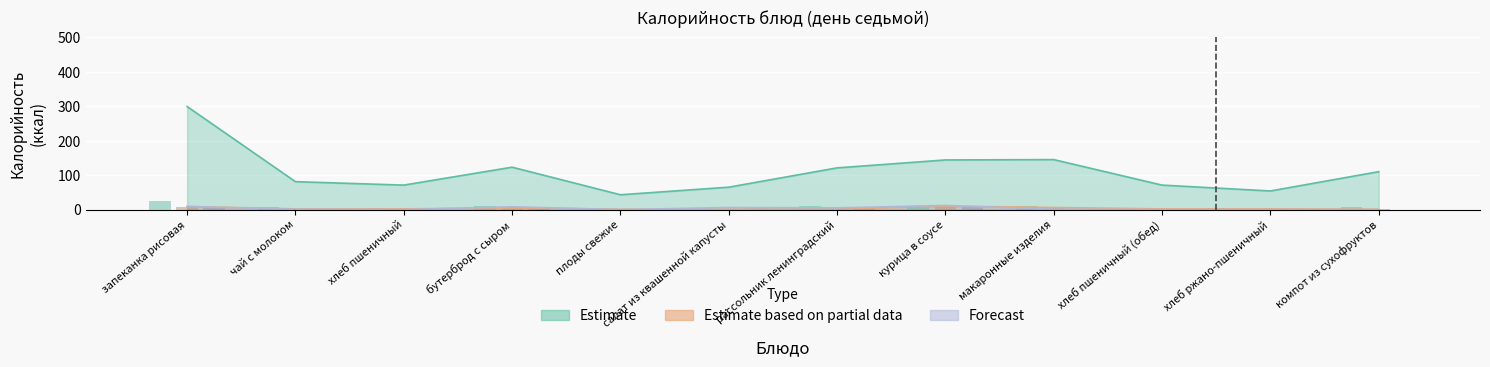

The Forecast series shows 0.0 at хлеб пшеничный. True or false?

True